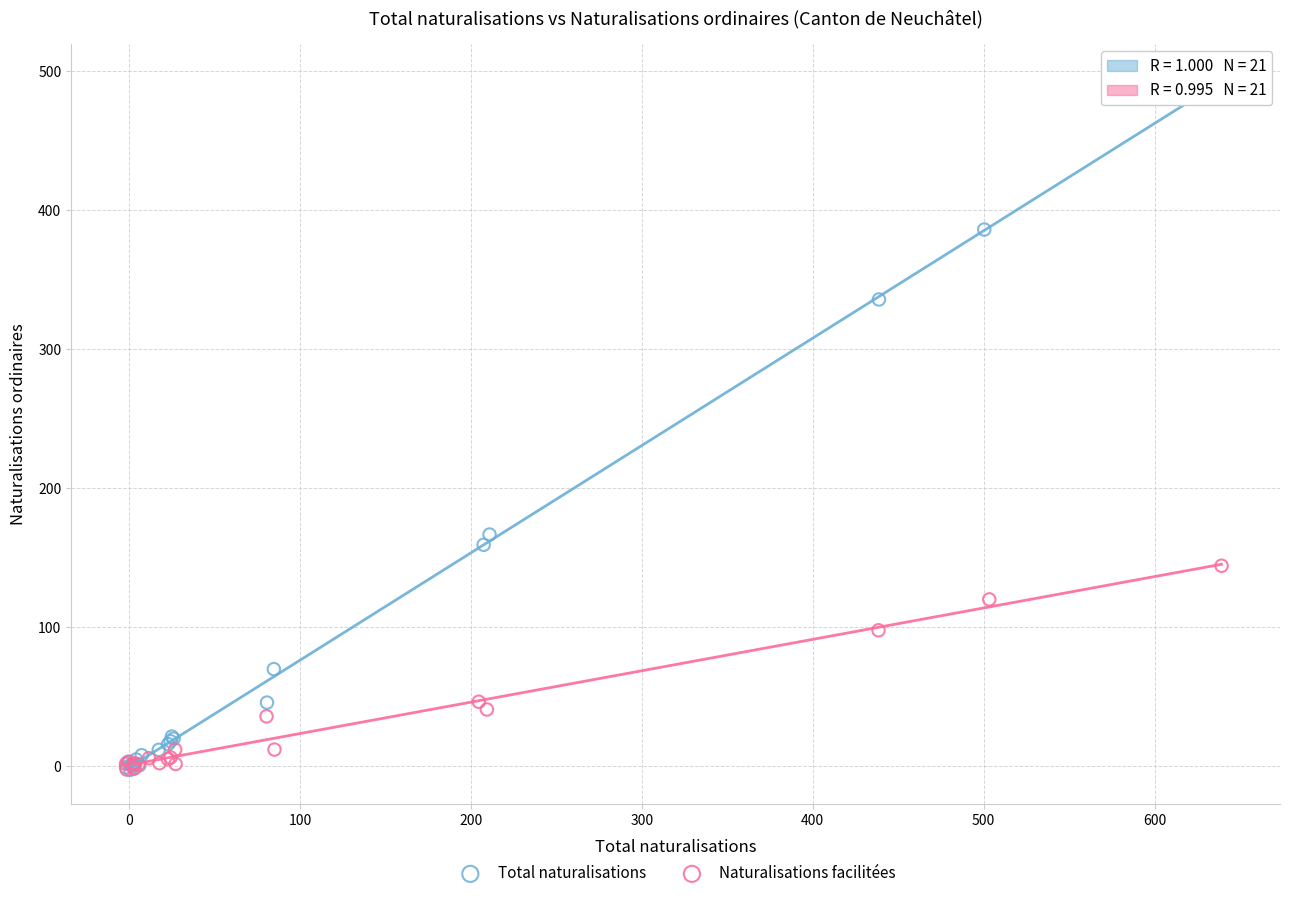

Which series has the widest spread of Y values?

Total naturalisations